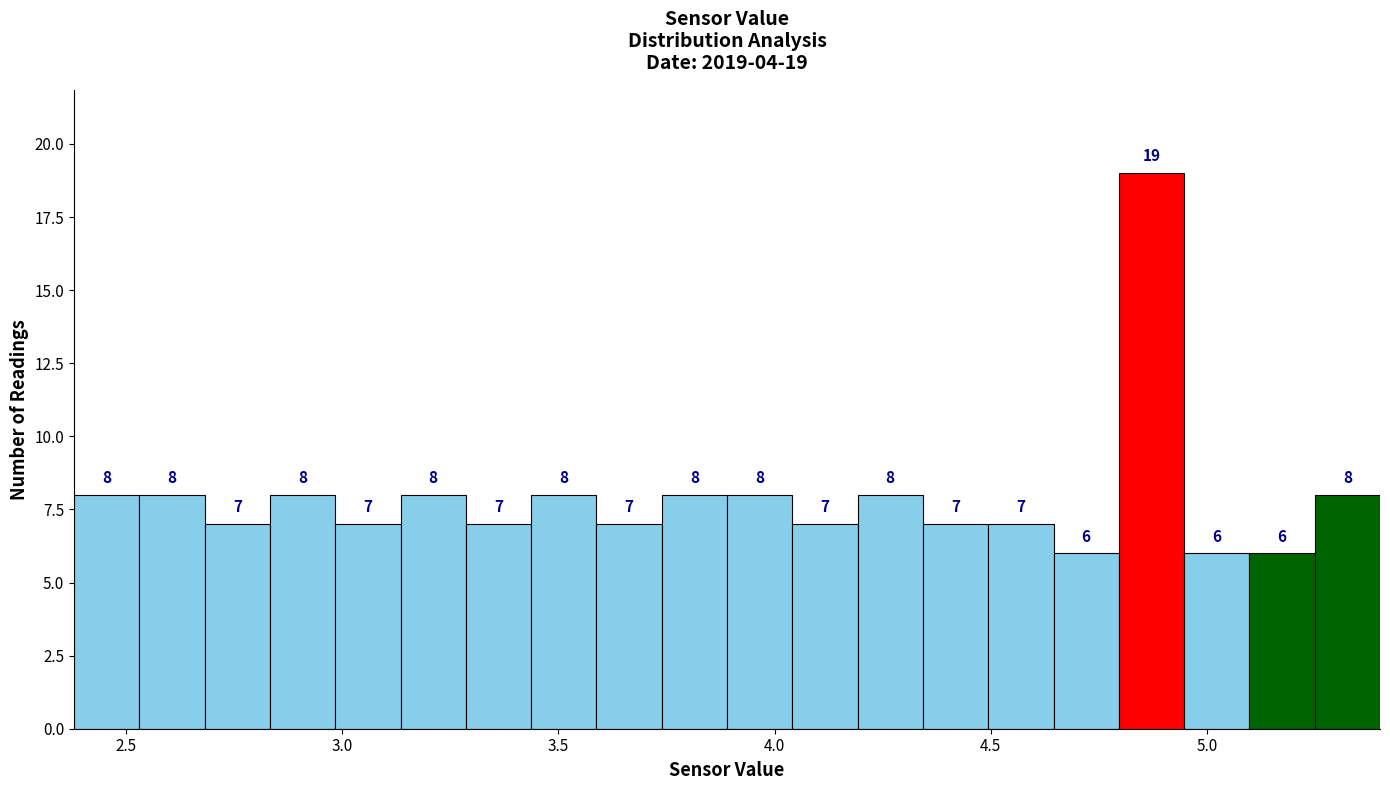

Around what value on the x-axis is the tallest bar? Give the approximate position of its centre, as read against the axis.

4.85